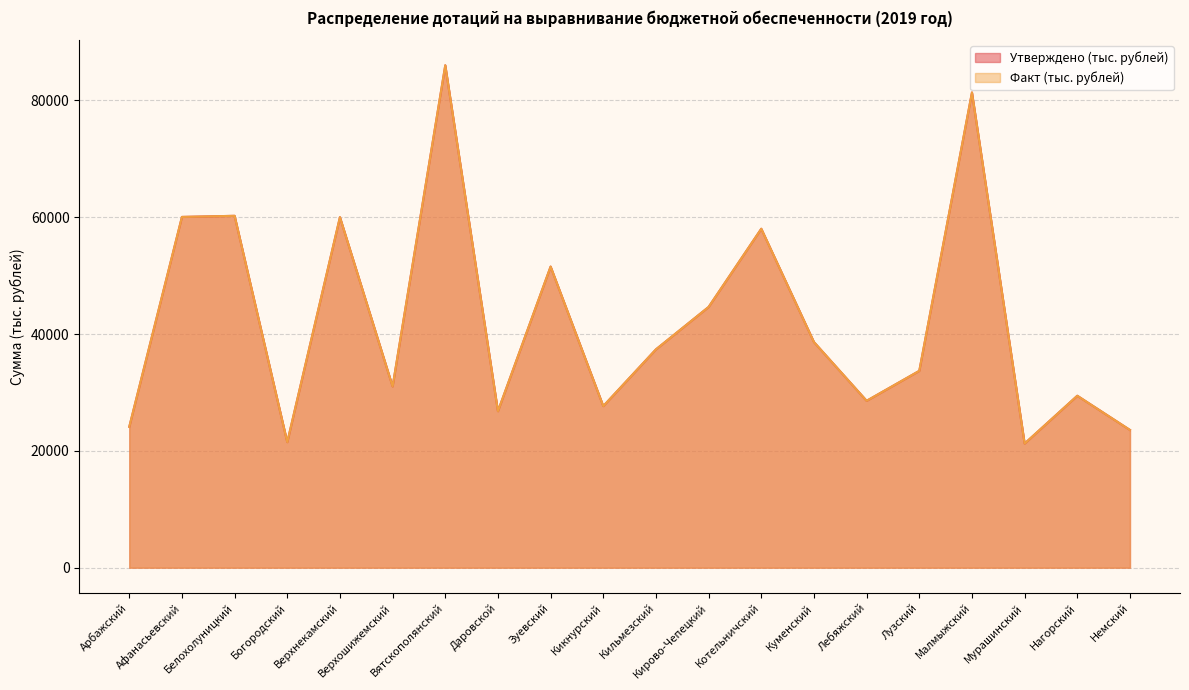

True or false: Факт (тыс. рублей) and Утверждено (тыс. рублей) intersect in this chart.

False